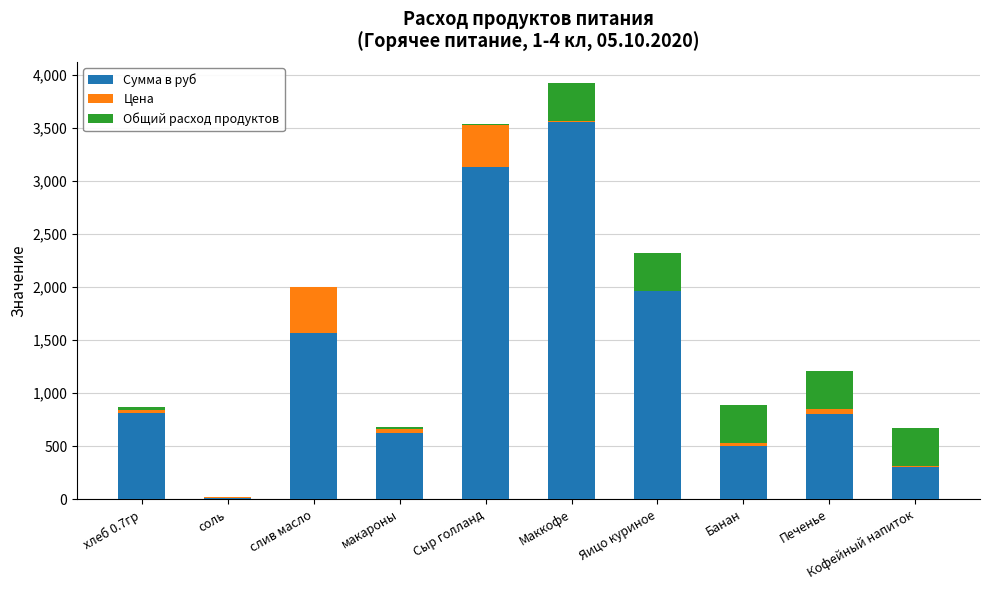

What are all the series names shown in the legend?

Сумма в руб, Цена, Общий расход продуктов